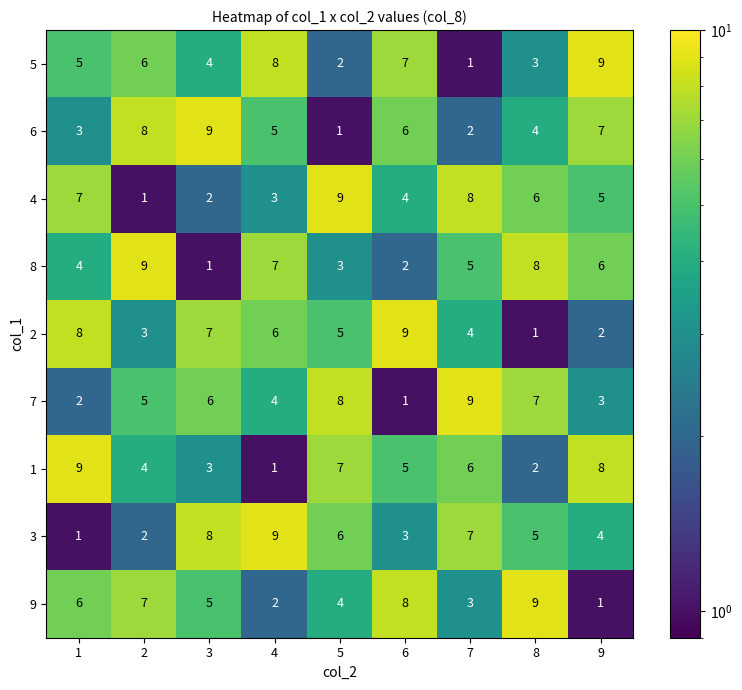

Where is 2 nearest to the value 5?

5